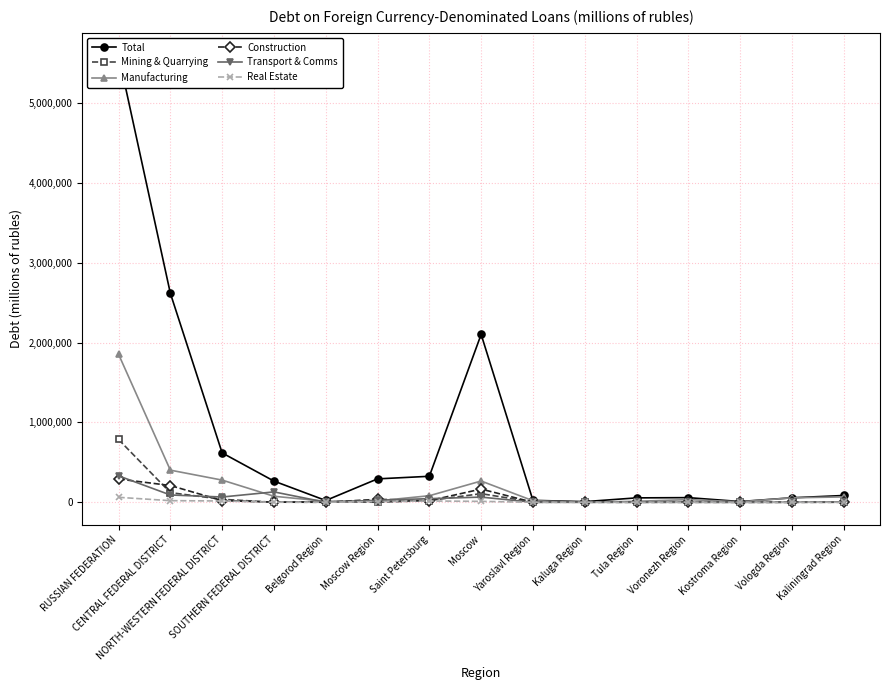

True or false: Total has more than 2 interior local peaks.

False